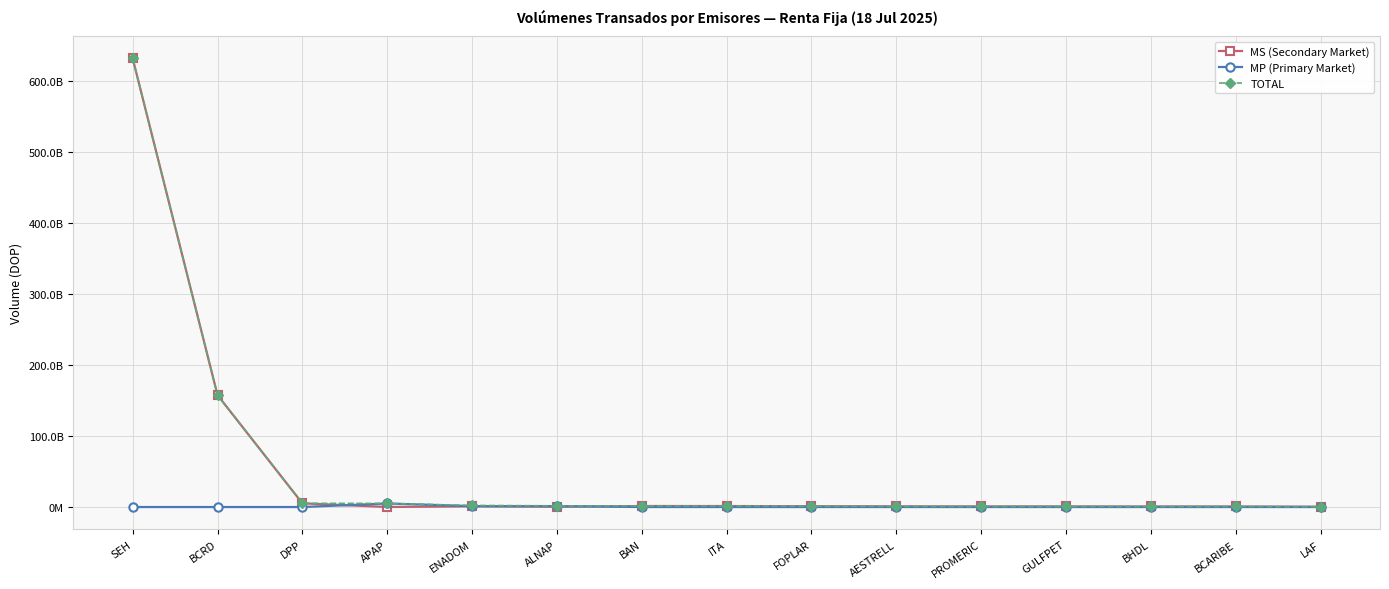

True or false: MP (Primary Market) has a value of 3328301005.7 at PROMERIC.

False